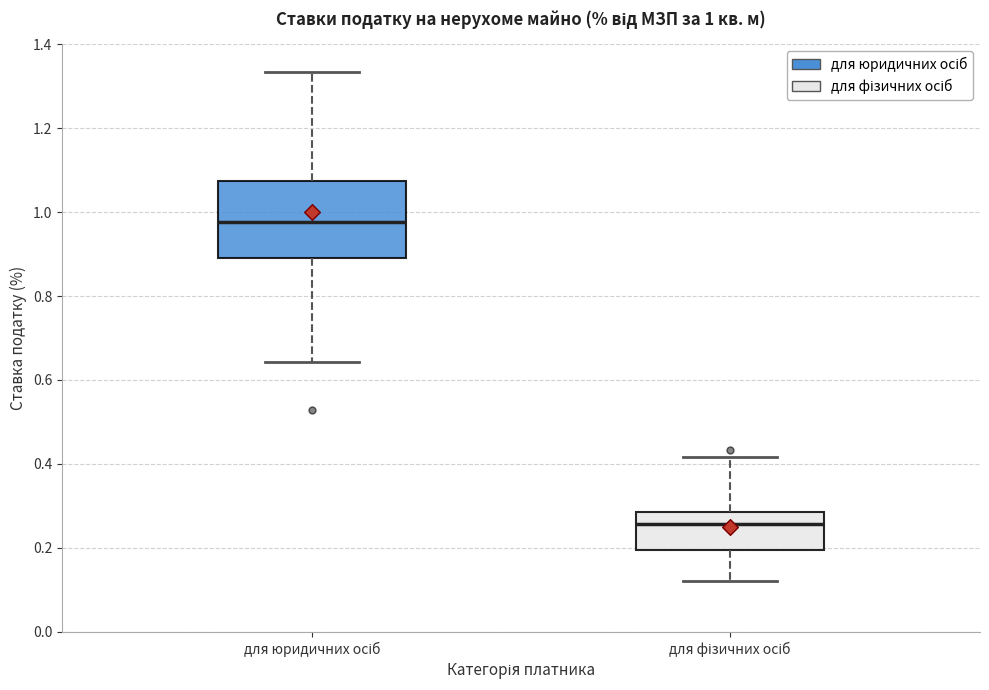

Comparing the boxes themselves (not the whiskers), which one is the tallest?

для юридичних осіб